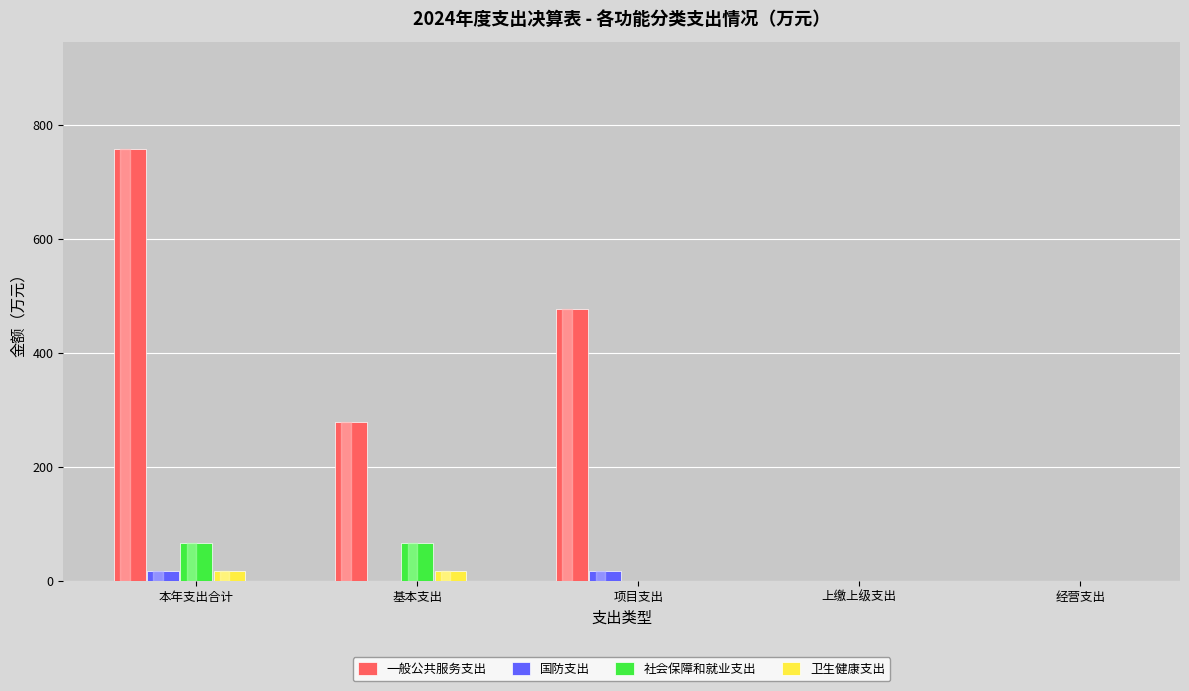

What is the sum of all 社会保障和就业支出 values?

132.7